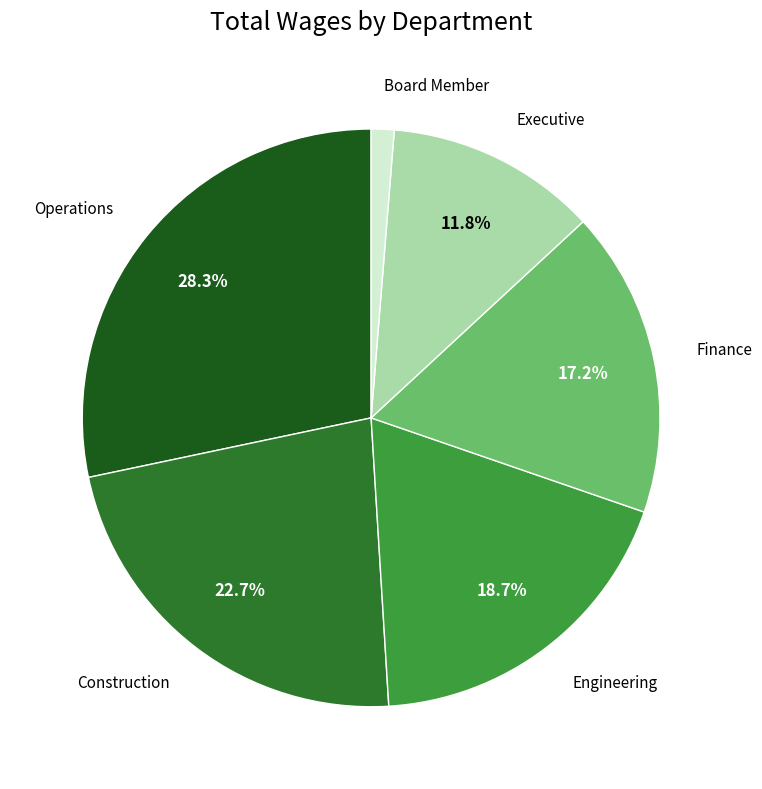

To the nearest percent, what is the average slice percentage?

17%